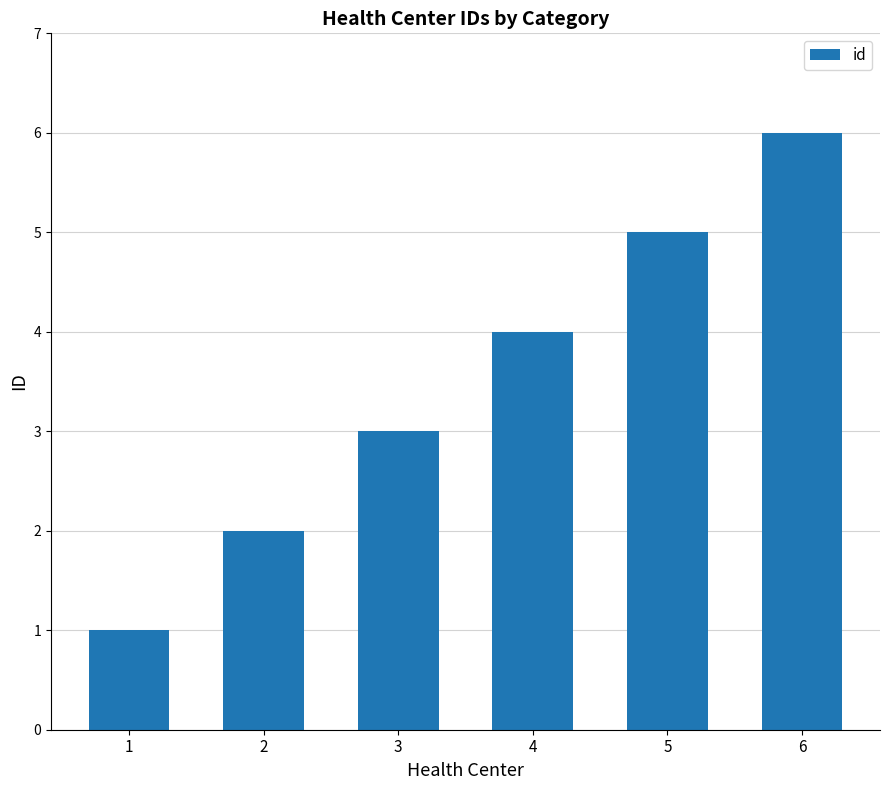

How many data points are less than 4?

3